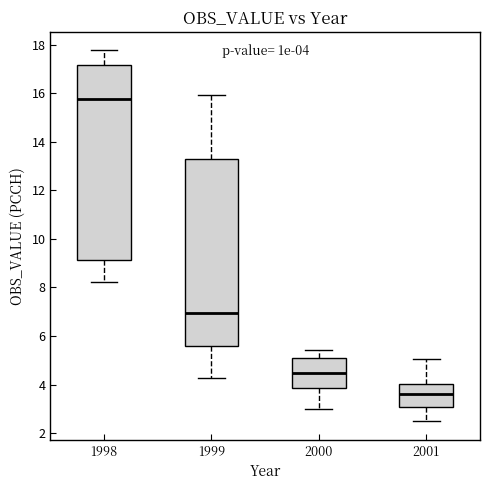

Which box's median line is the highest?

1998